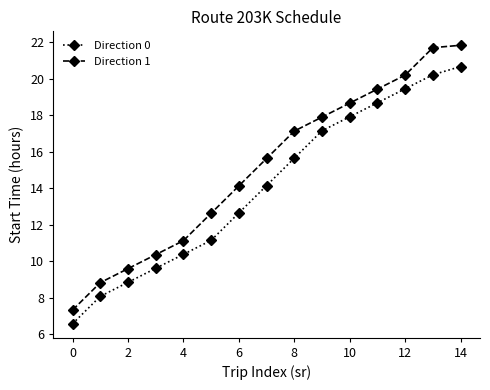

What is the highest value of the Direction 0 series?

20.7